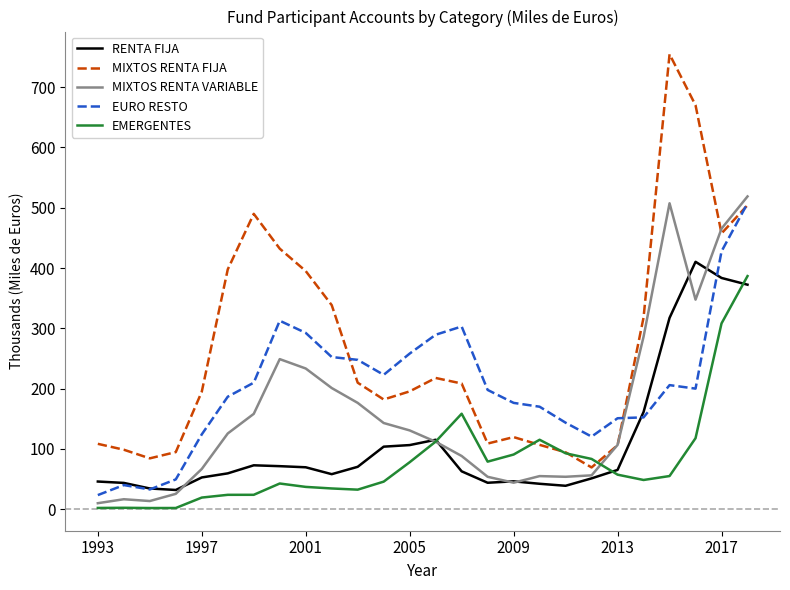

Which series has the widest spread of values?

MIXTOS RENTA FIJA